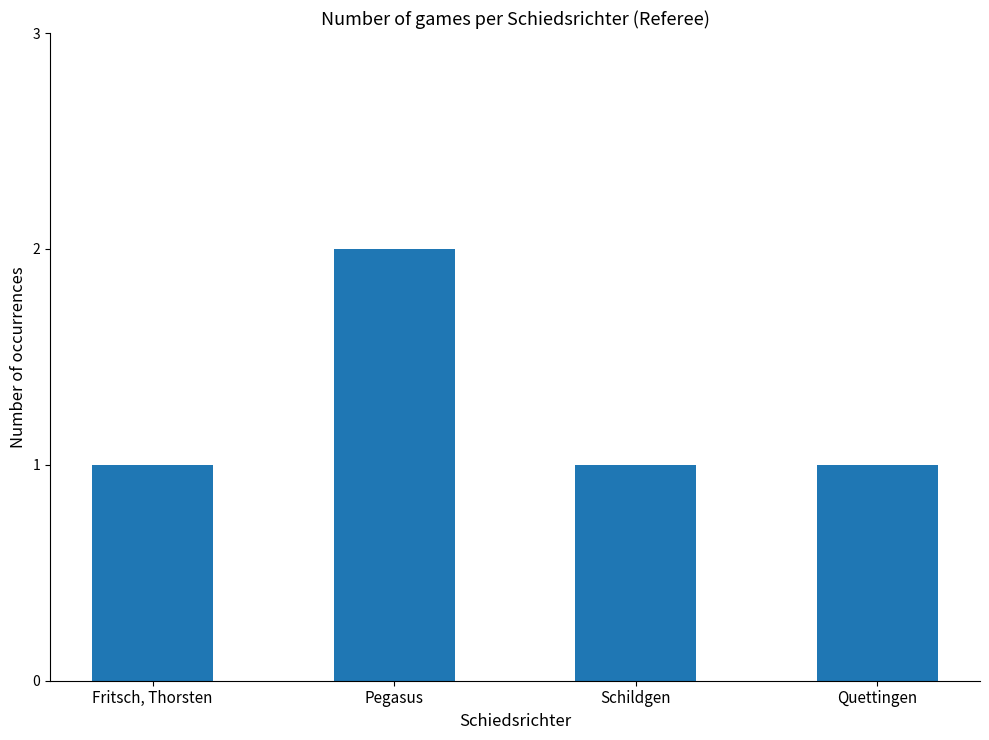

What is the difference between the values at Schildgen and Pegasus?

1